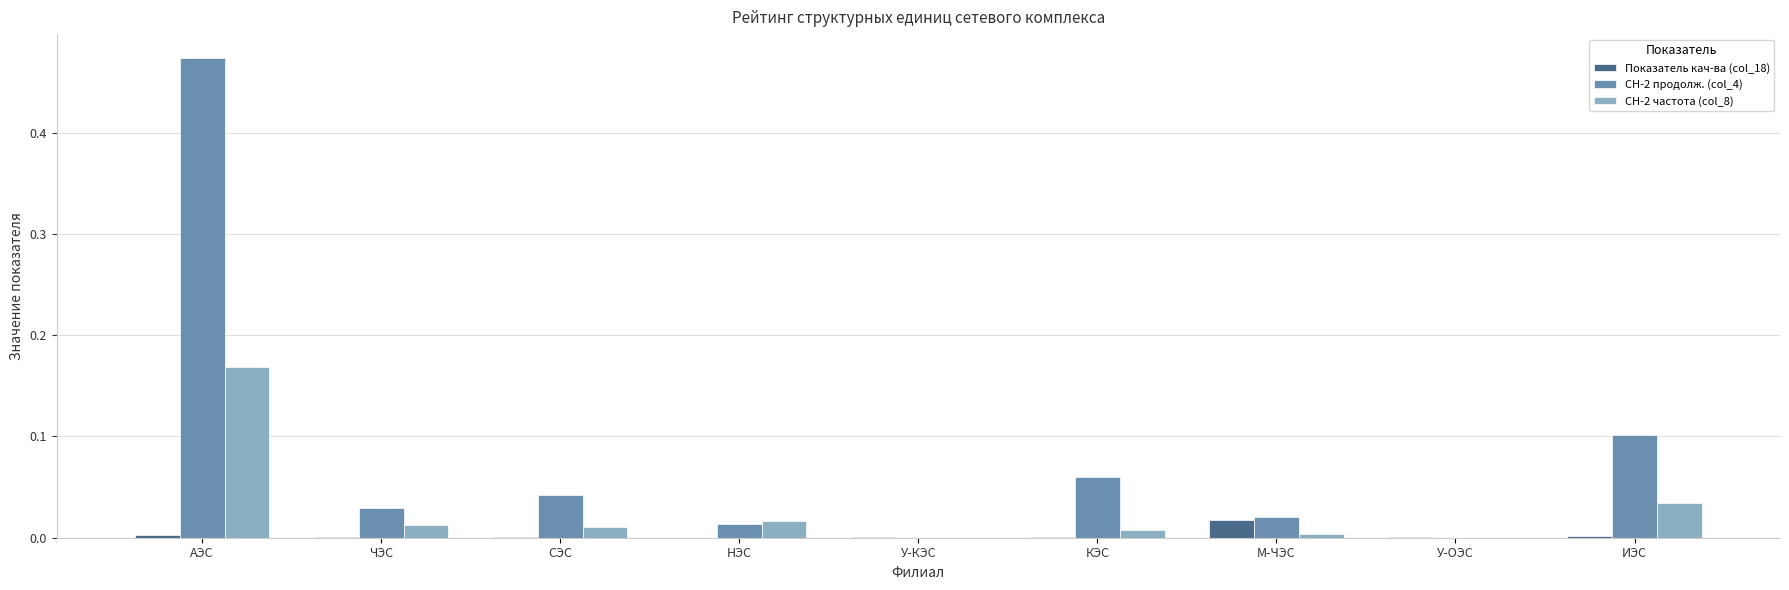

The Показатель кач-ва (col_18) series shows 0.0 at М-ЧЭС. True or false?

True